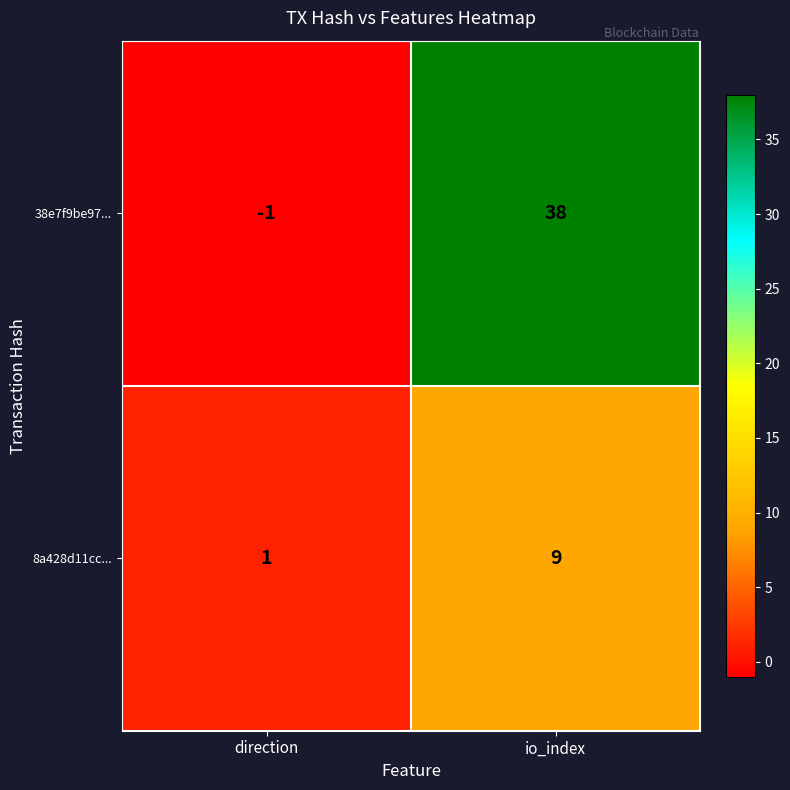

What is the greatest value displayed?

38